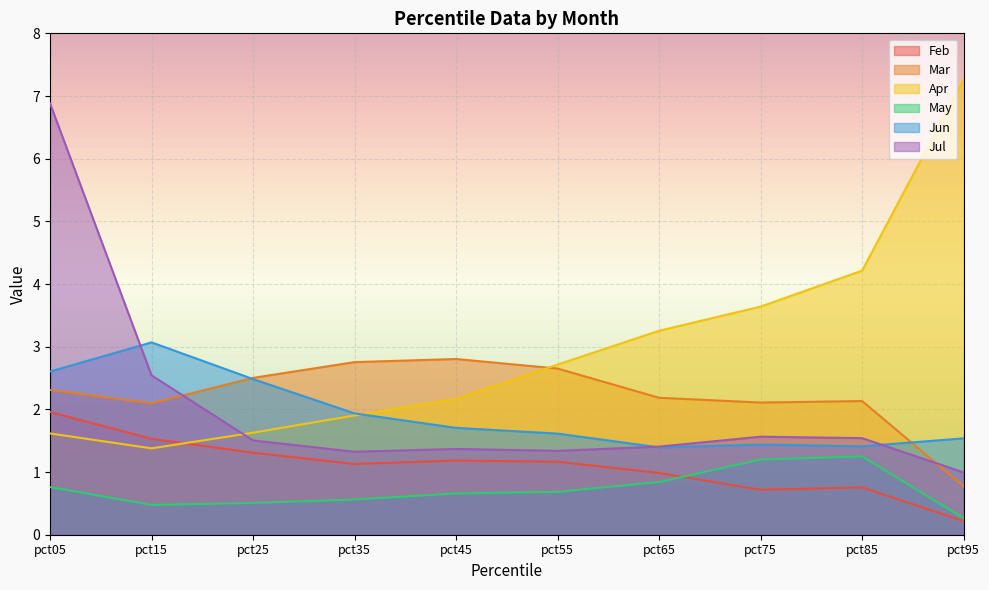

Where is the first local minimum for Apr?

pct15